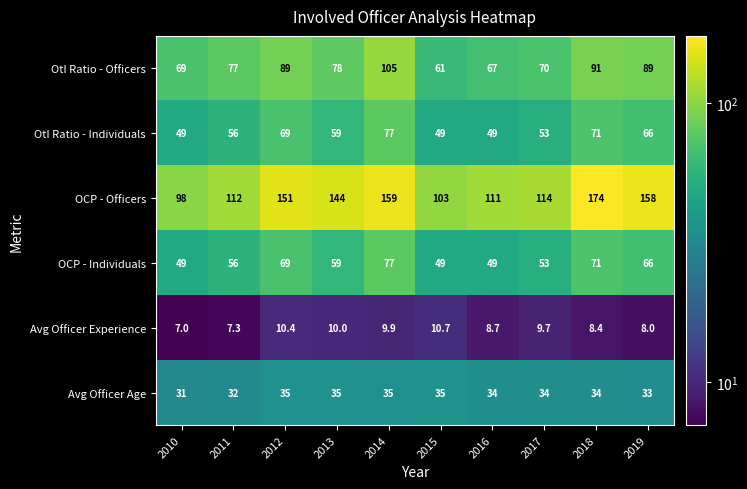

Is the value of OCP - Individuals at 2015 greater than the value of OtI Ratio - Individuals at 2013?

No